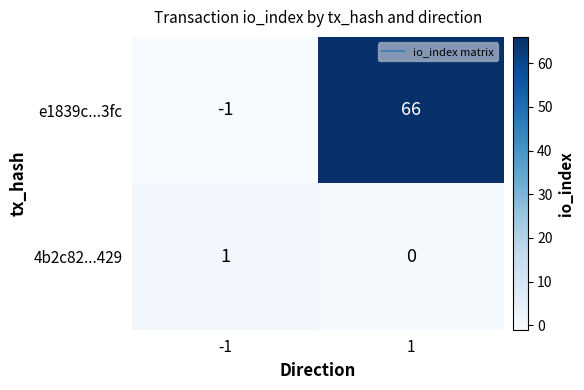

What is the spread (max minus min) of values at 1?

66